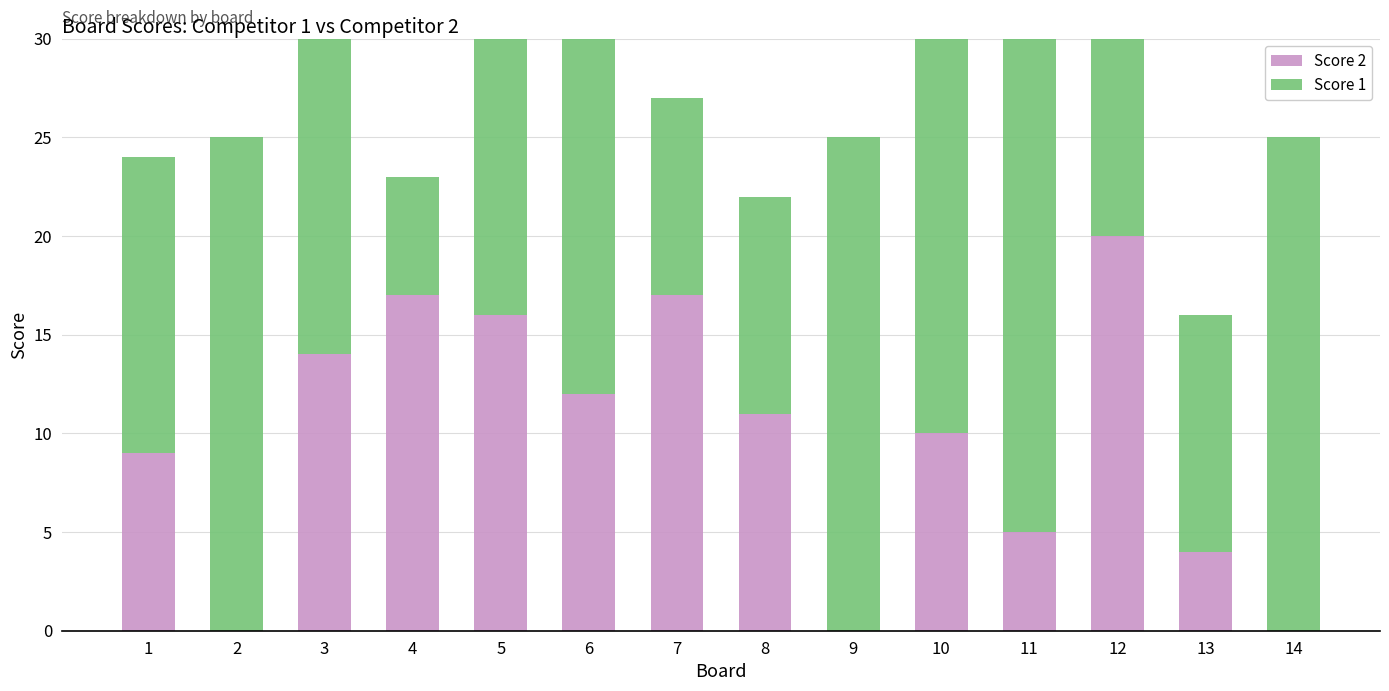

Reading right to left, transcribe all the data shown in this chart.

Score 2: 14=0	13=4	12=20	11=5	10=10	9=0	8=11	7=17	6=12	5=16	4=17	3=14	2=0	1=9
Score 1: 14=25	13=12	12=15	11=25	10=25	9=25	8=11	7=10	6=24	5=25	4=6	3=23	2=25	1=15